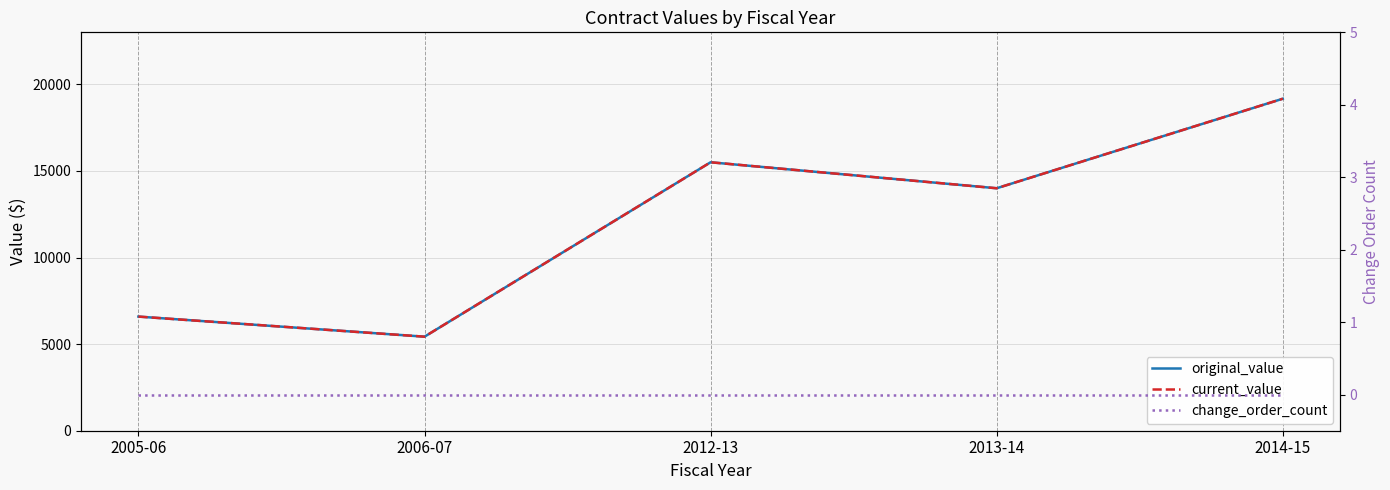

At which category is the sum across all series the highest?

2014-15